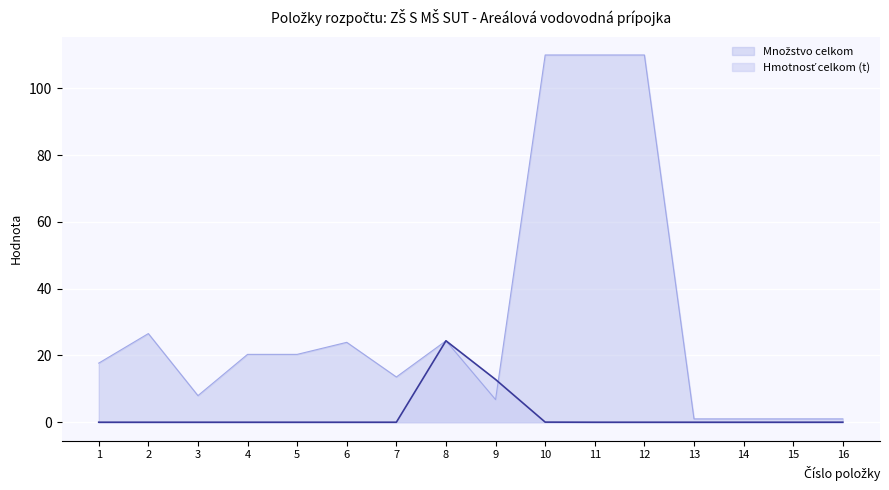

How many values in the Množstvo celkom series are below 20?

8